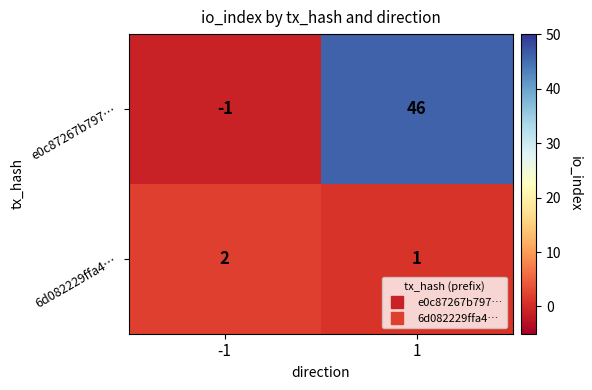

List the series in order of their peak value, lowest first.

6d082229ffa4…, e0c87267b797…